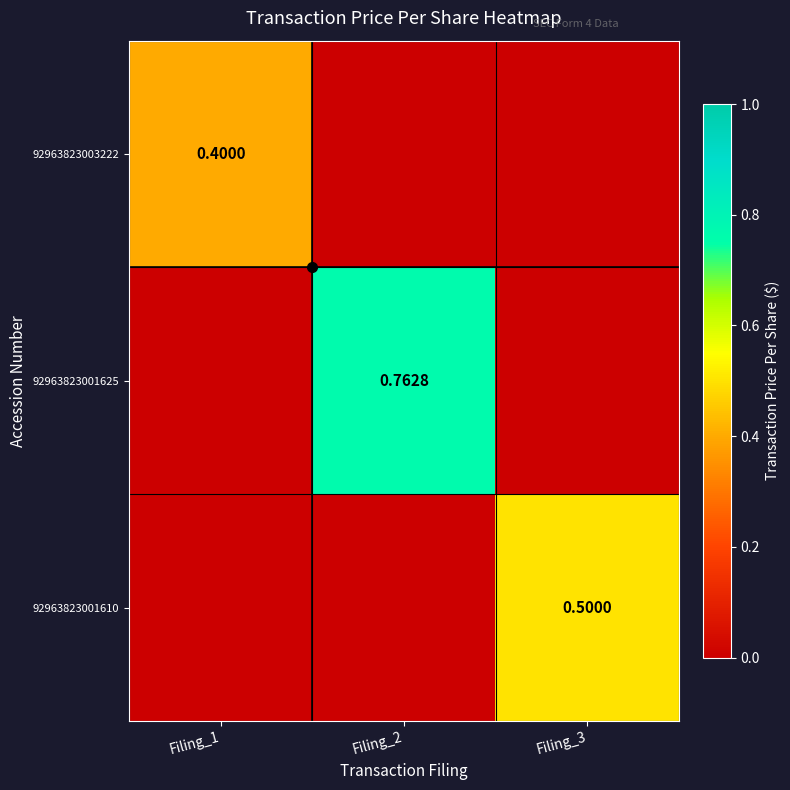

True or false: 92963823003222 has a value of 0.0 at Filing_3.

True